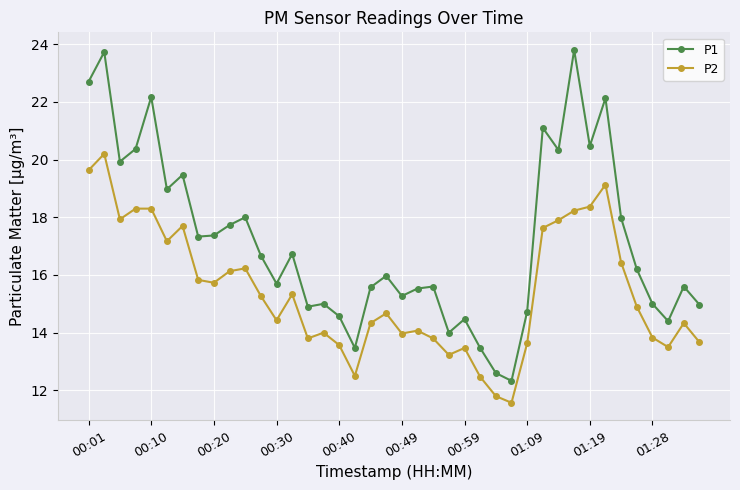

True or false: P1 and P2 intersect in this chart.

False